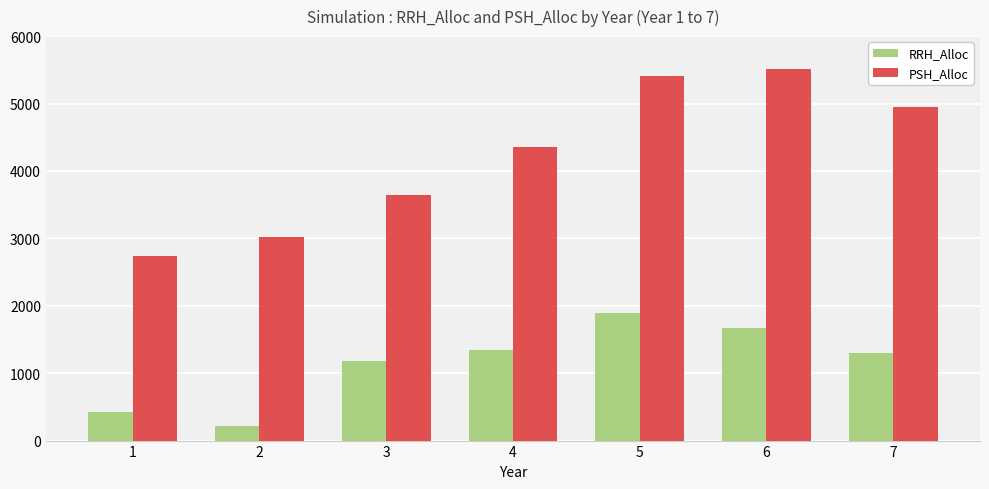

At 5, list the series in order from smallest to largest.

RRH_Alloc, PSH_Alloc